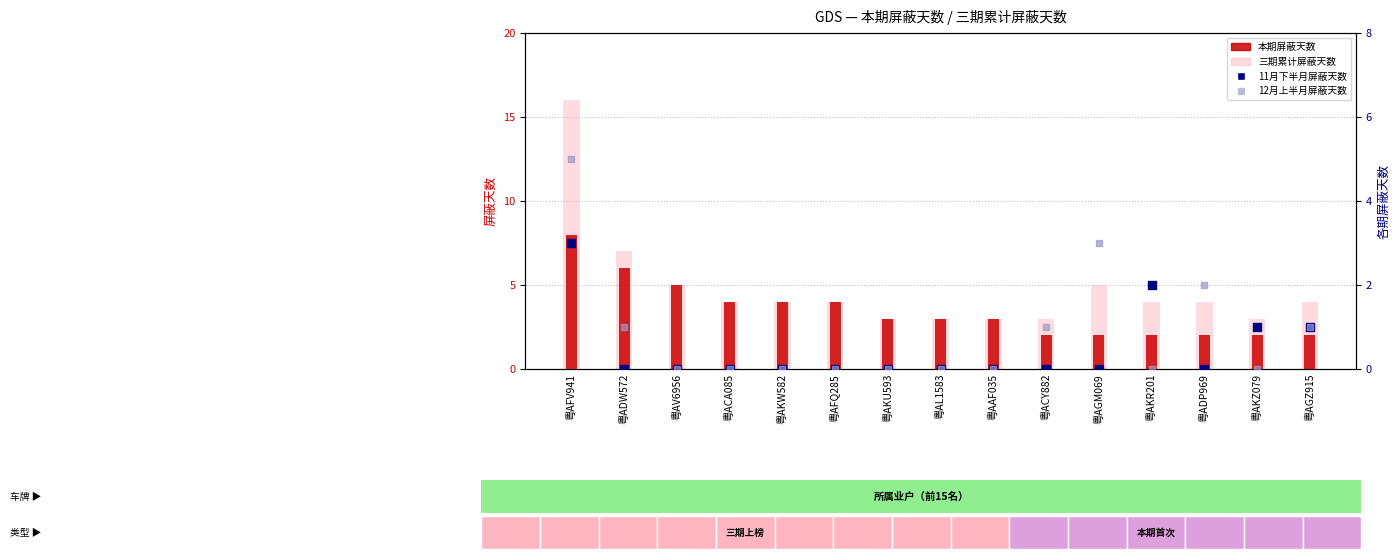

What are all the series names shown in the legend?

本期屏蔽天数, 三期累计屏蔽天数, 11月下半月屏蔽天数, 12月上半月屏蔽天数